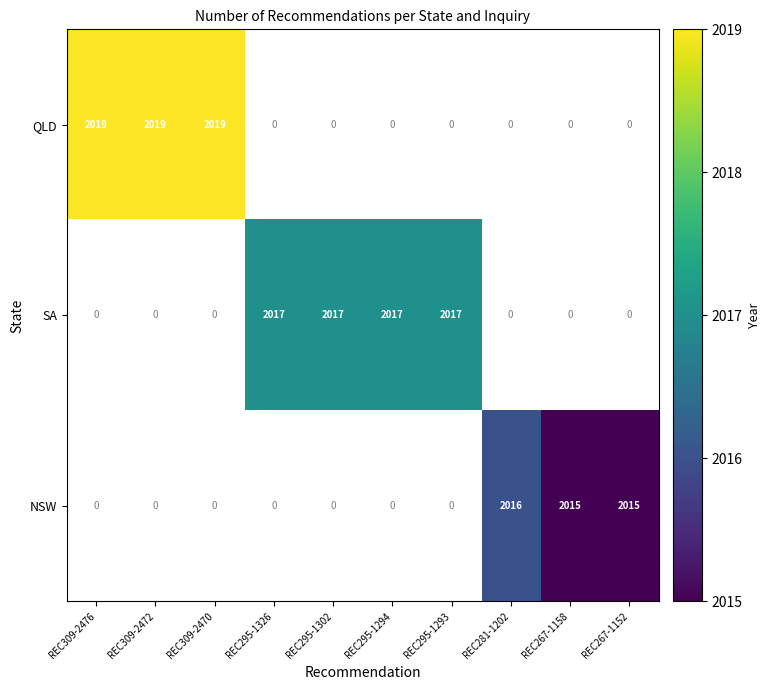

The NSW series shows 3329 at REC267-1158. True or false?

False